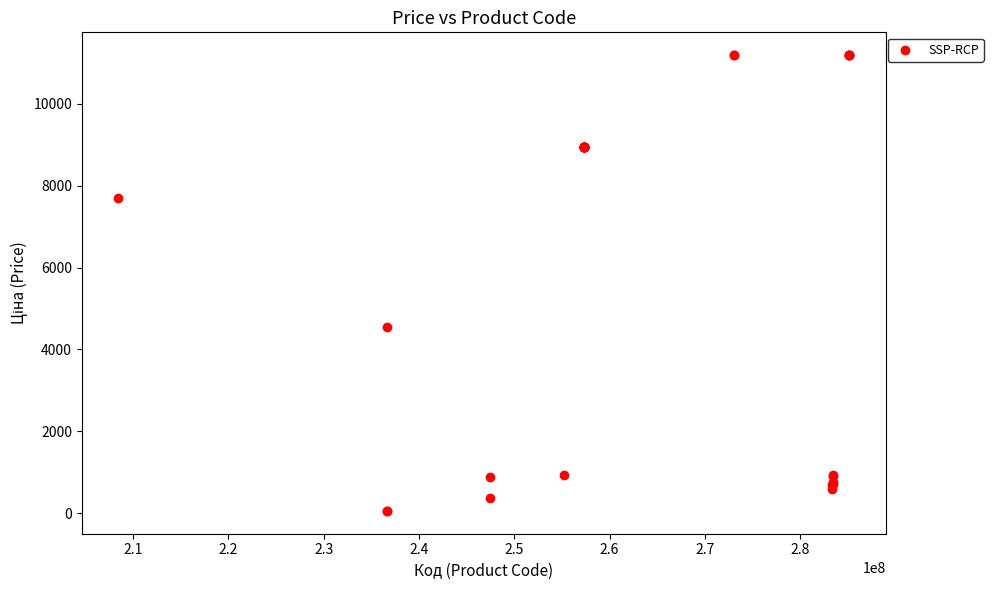

What Y value in the scatter plot is closest to 5622?

4537.1